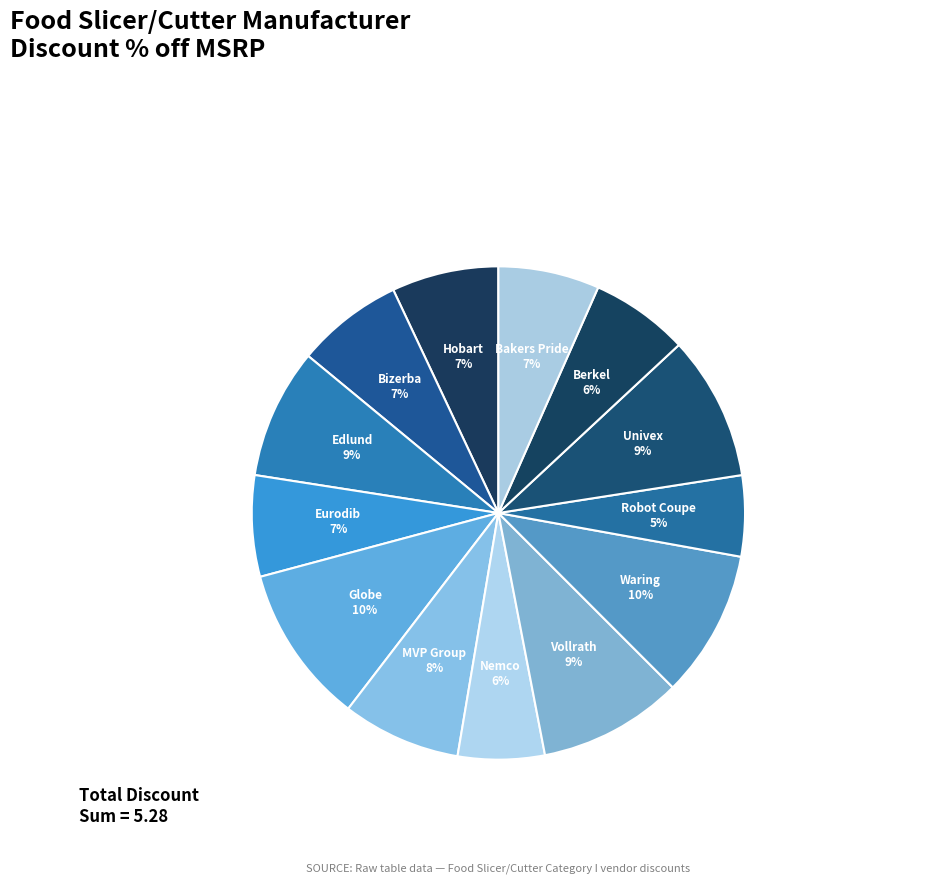

Which slice is the smallest?

Robot Coupe